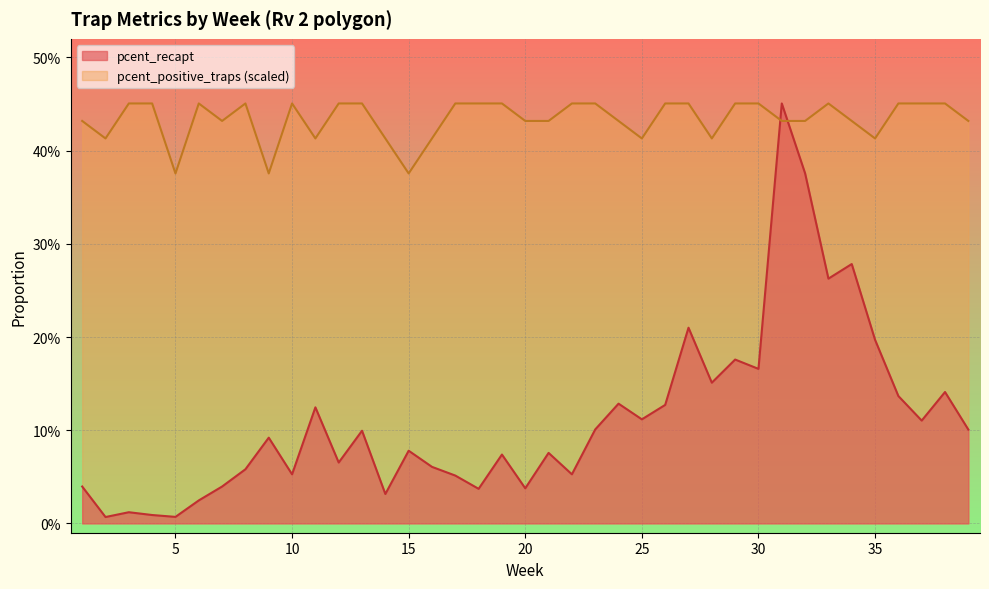

Where is the first local minimum for pcent_recapt?

2